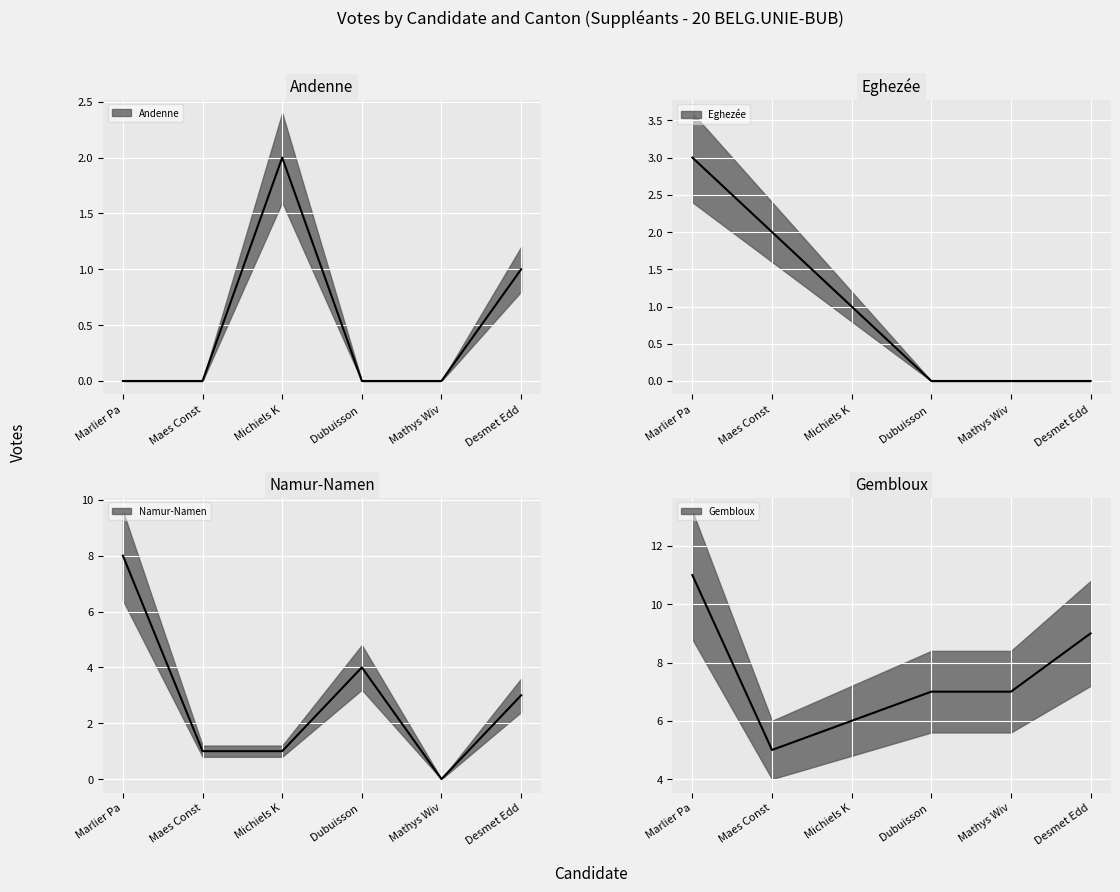

How many interior local valleys does the Gembloux series have?

1